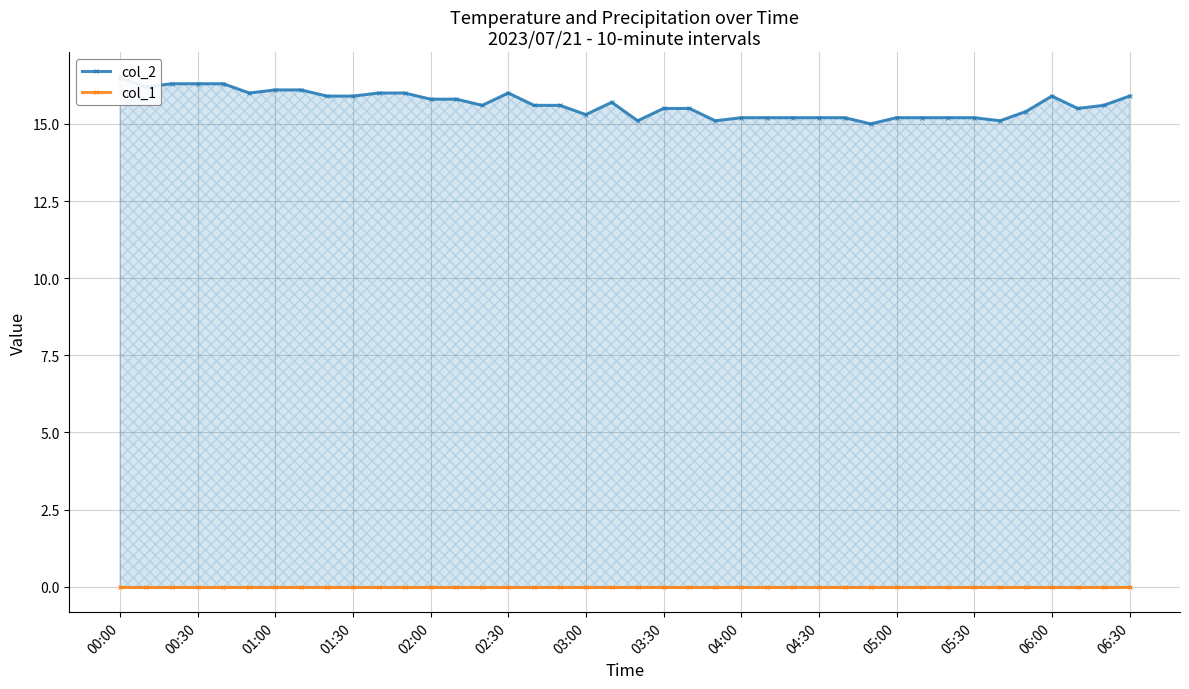

True or false: col_1 and col_2 cross at least once.

False